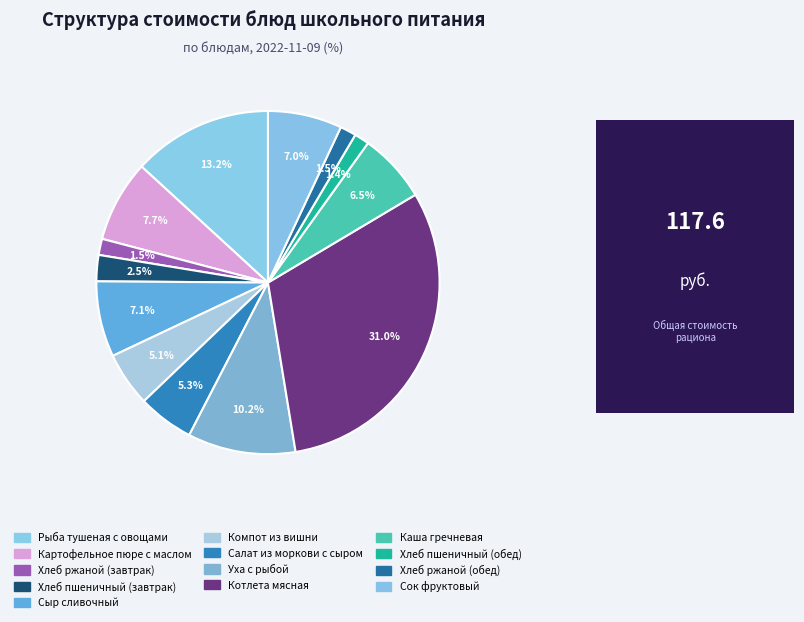

Is it true that Сок фруктовый is 18% of the pie?

False